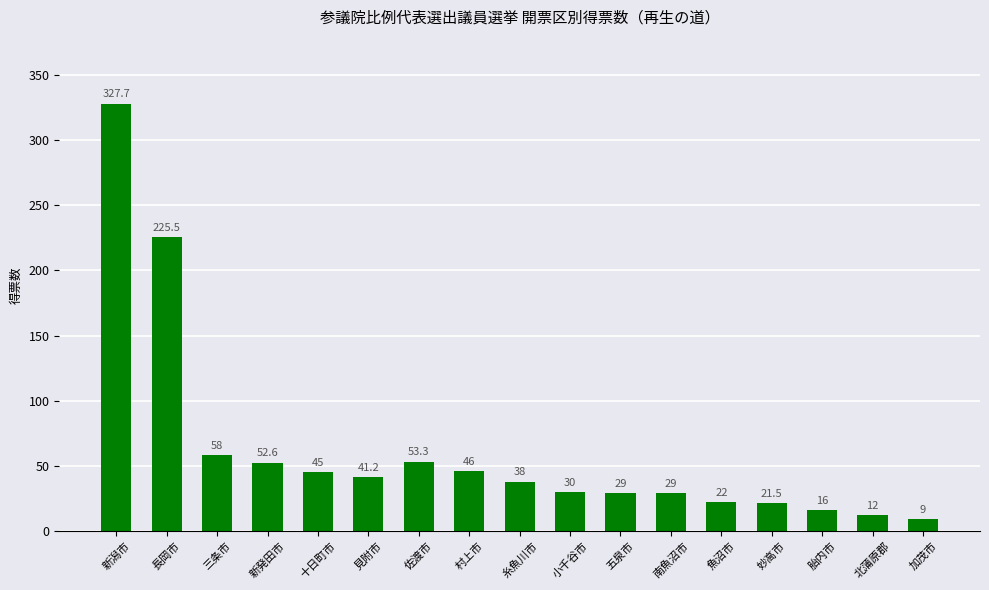

At which label does the data first exceed 38?

新潟市